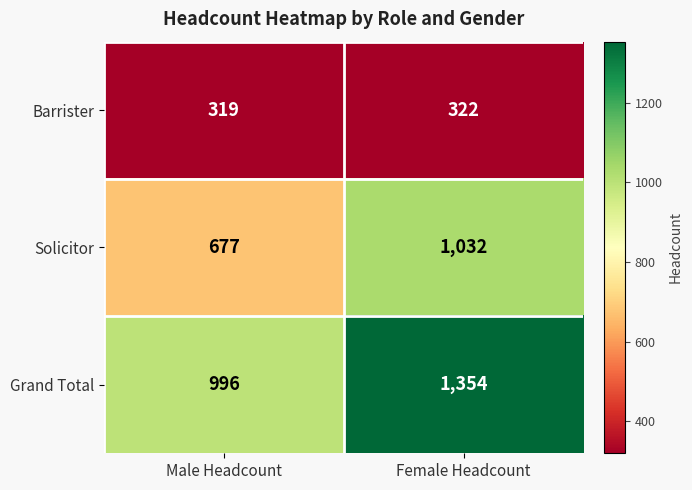

Which series changed the most between Male Headcount and Female Headcount?

Grand Total